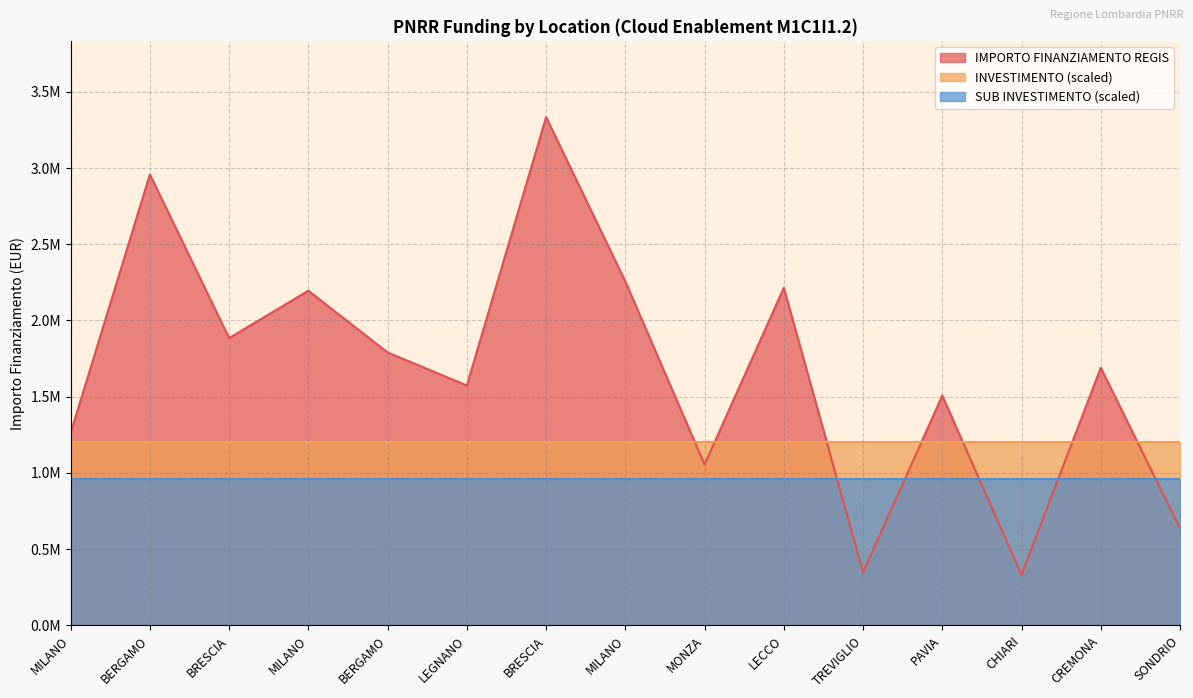

Is it true that SUB INVESTIMENTO equals 0.7 at LEGNANO?

False